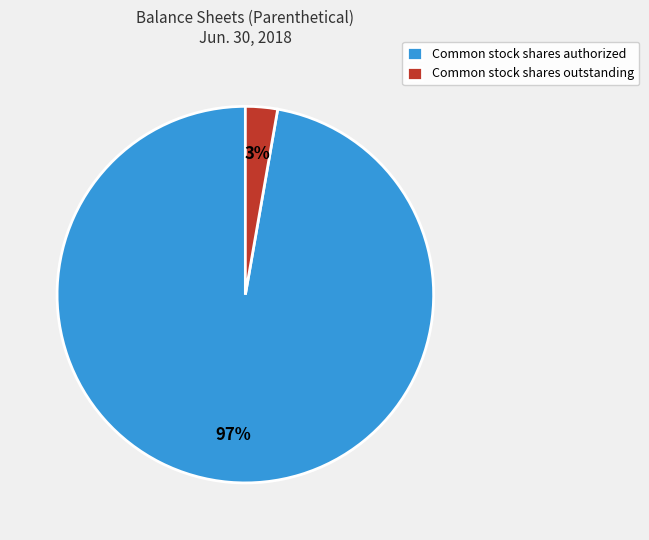

To the nearest percent, what is the combined percentage of Common stock shares authorized and Common stock shares outstanding?

100%